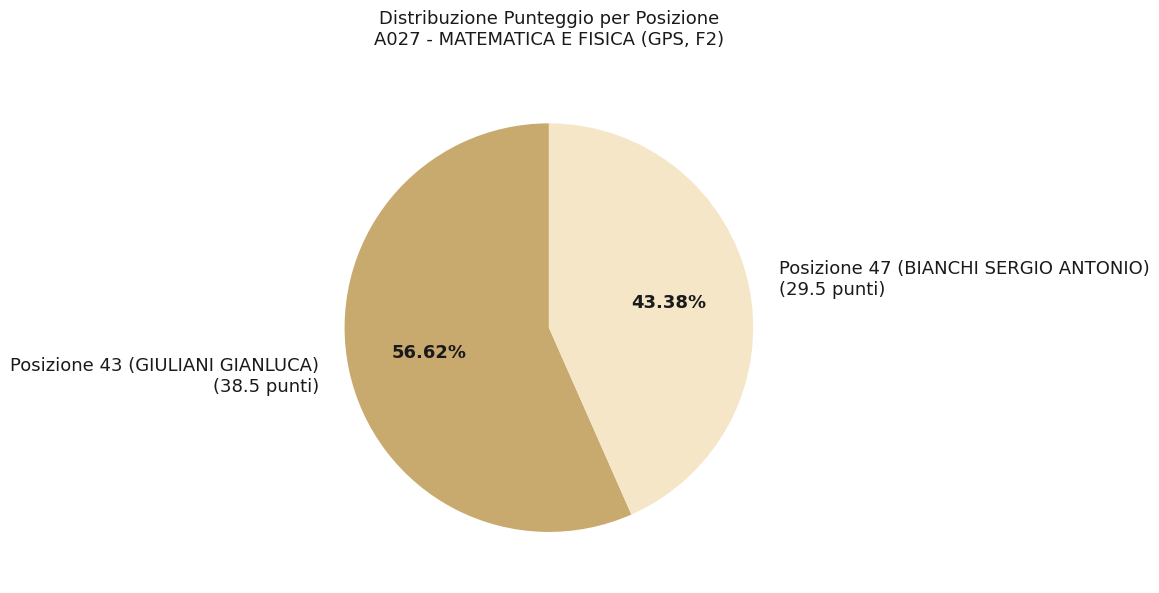

Do Posizione 43 (GIULIANI GIANLUCA) and Posizione 47 (BIANCHI SERGIO ANTONIO) together represent more than half of the pie?

Yes